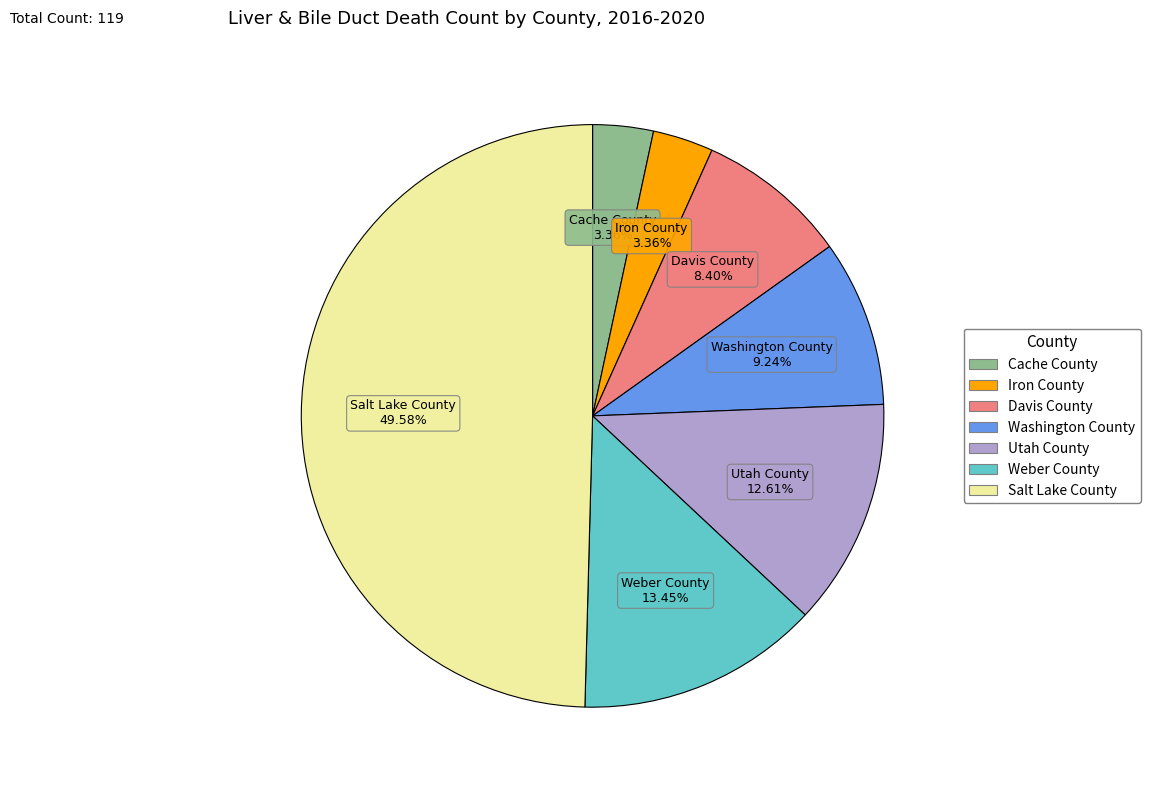

What is the largest slice in the pie chart?

Salt Lake County